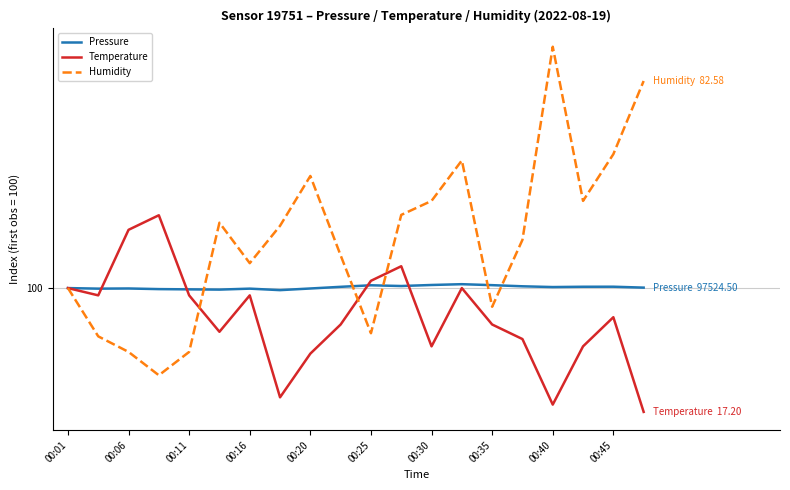

What are all the series names shown in the legend?

Pressure, Temperature, Humidity